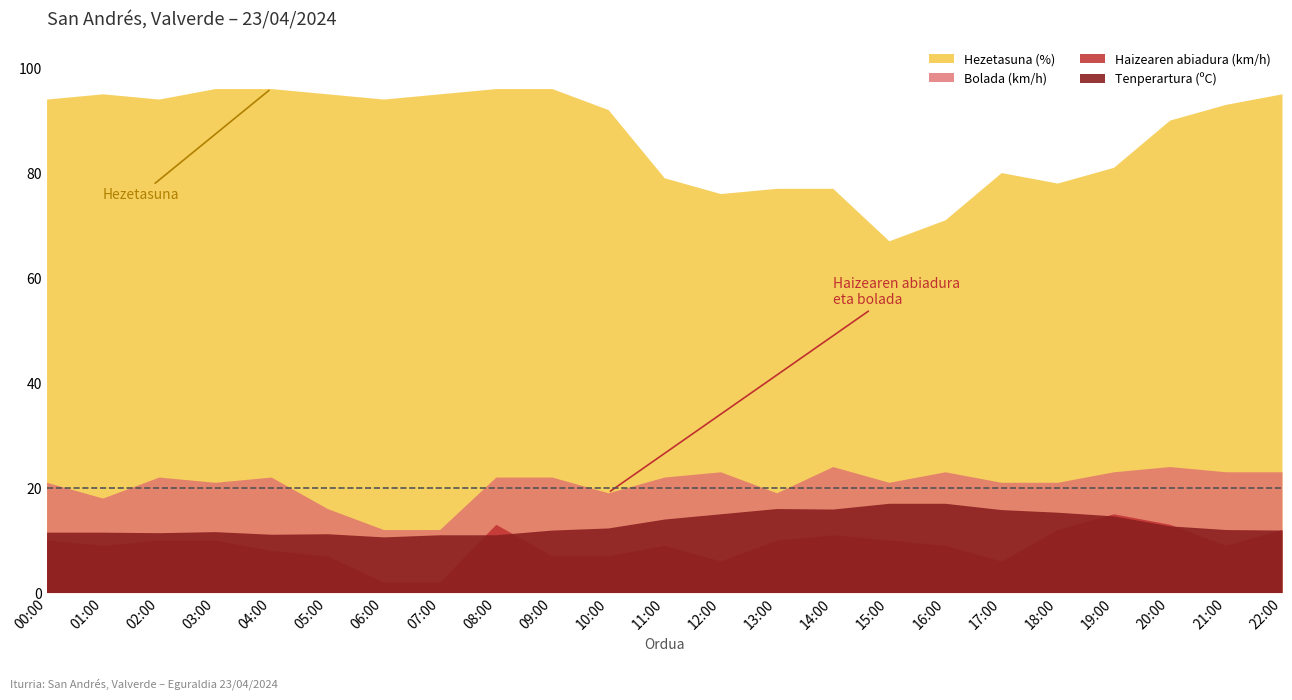

What is the difference between the second highest and second lowest values in the Haizearen abiadura (km/h) series?

11.0